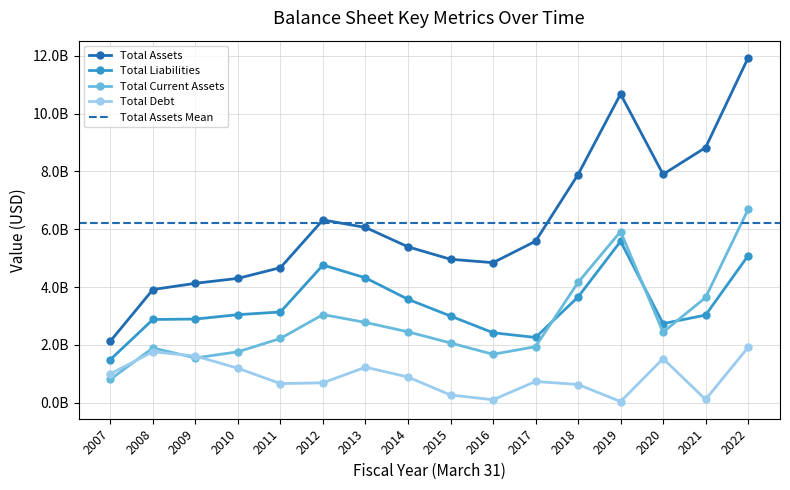

What is the value of the Total Assets point at the 14th from the left?

7901045000